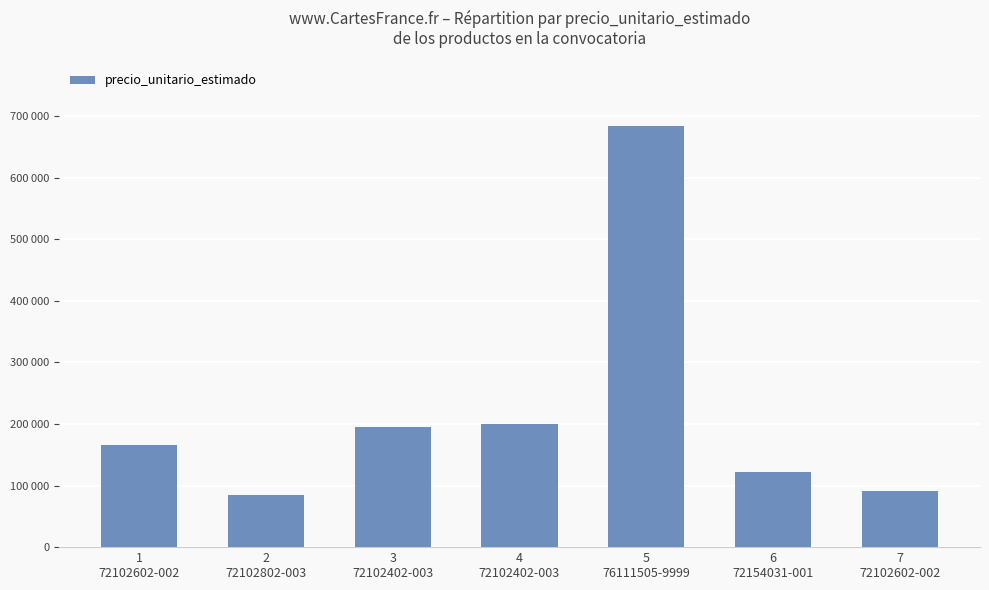

Reading left to right, transcribe all the data shown in this chart.

1
72102602-002=166263	2
72102802-003=85333	3
72102402-003=195913	4
72102402-003=200404	5
76111505-9999=683842	6
72154031-001=122050	7
72102602-002=90575